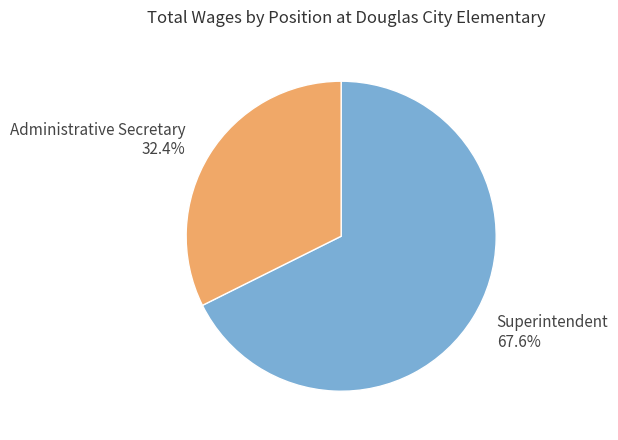

What percentage is the Superintendent slice, to the nearest percent?

68%